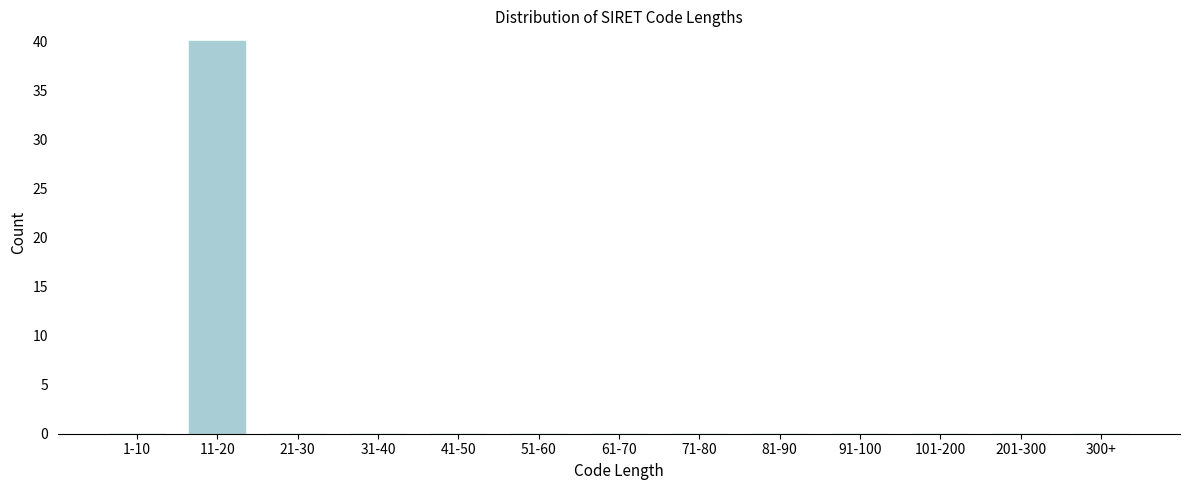

Reading left to right, transcribe all the data shown in this chart.

1-10=0	11-20=40	21-30=0	31-40=0	41-50=0	51-60=0	61-70=0	71-80=0	81-90=0	91-100=0	101-200=0	201-300=0	300+=0